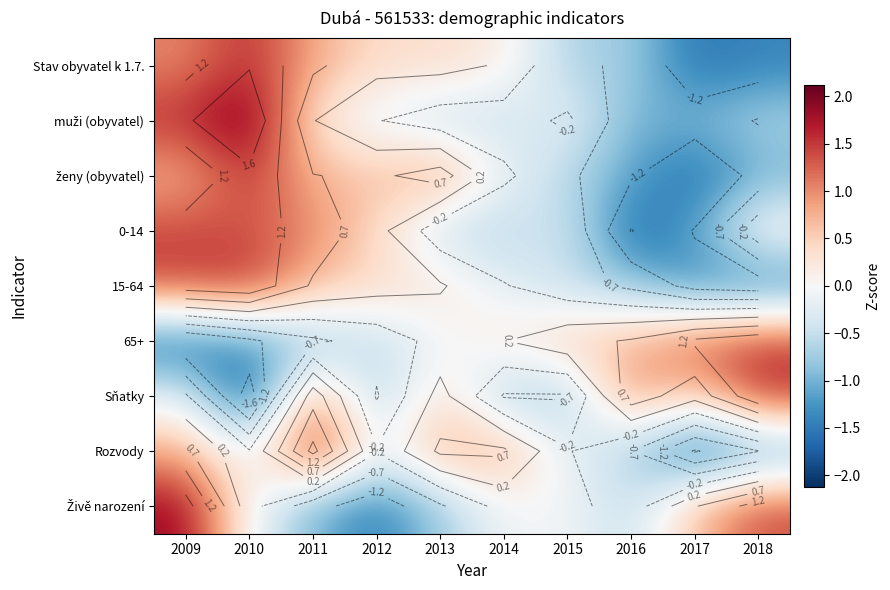

Rank the series at 2013 from lowest to highest value.

Živě narození, 0-14, muži (obyvatel), 65+, 15-64, Stav obyvatel k 1.7., Sňatky, Rozvody, ženy (obyvatel)